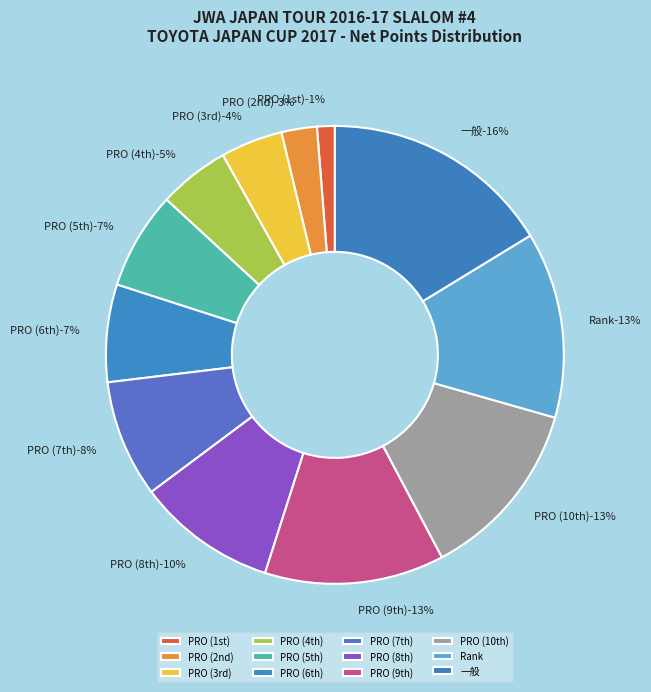

How many slices are in this pie chart?

12